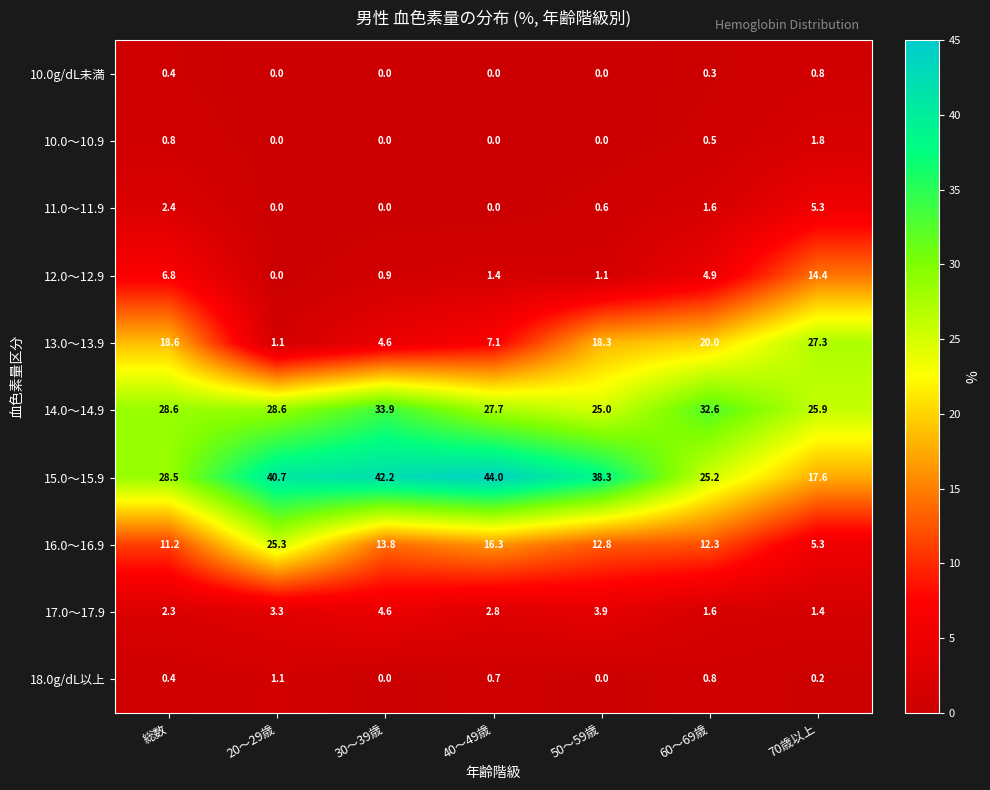

What is the sum of all 14.0～14.9 values?

202.3